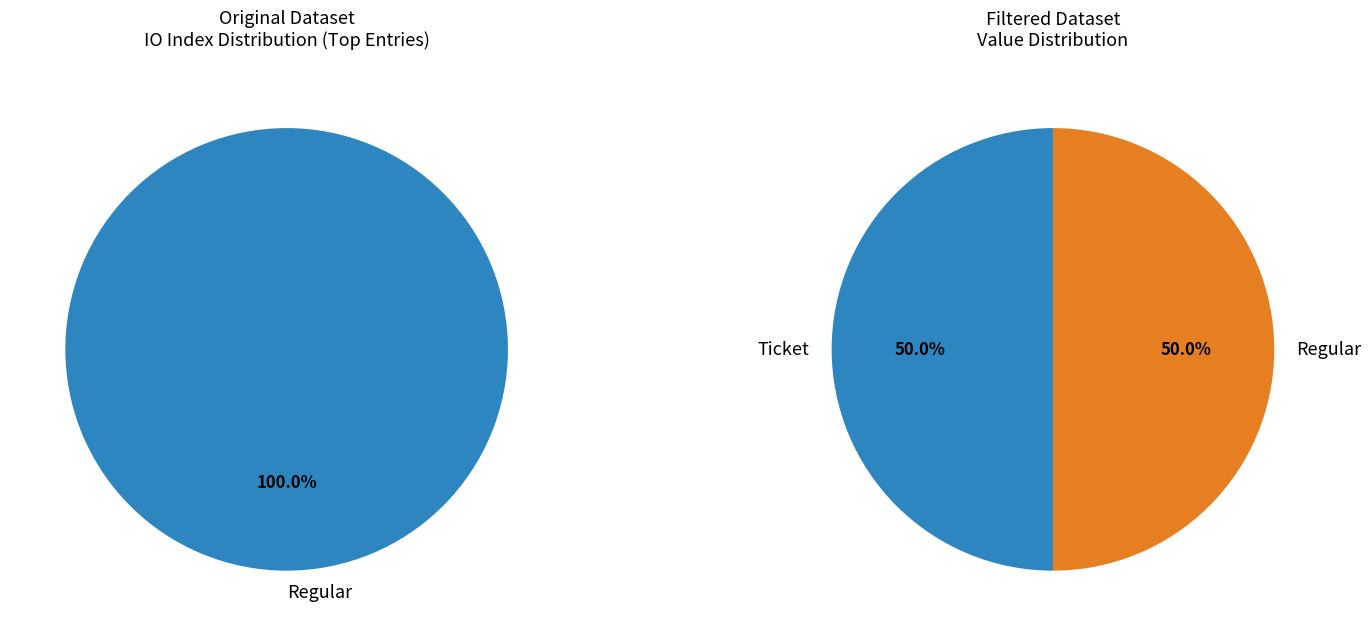

Is there a majority slice in this chart?

Yes